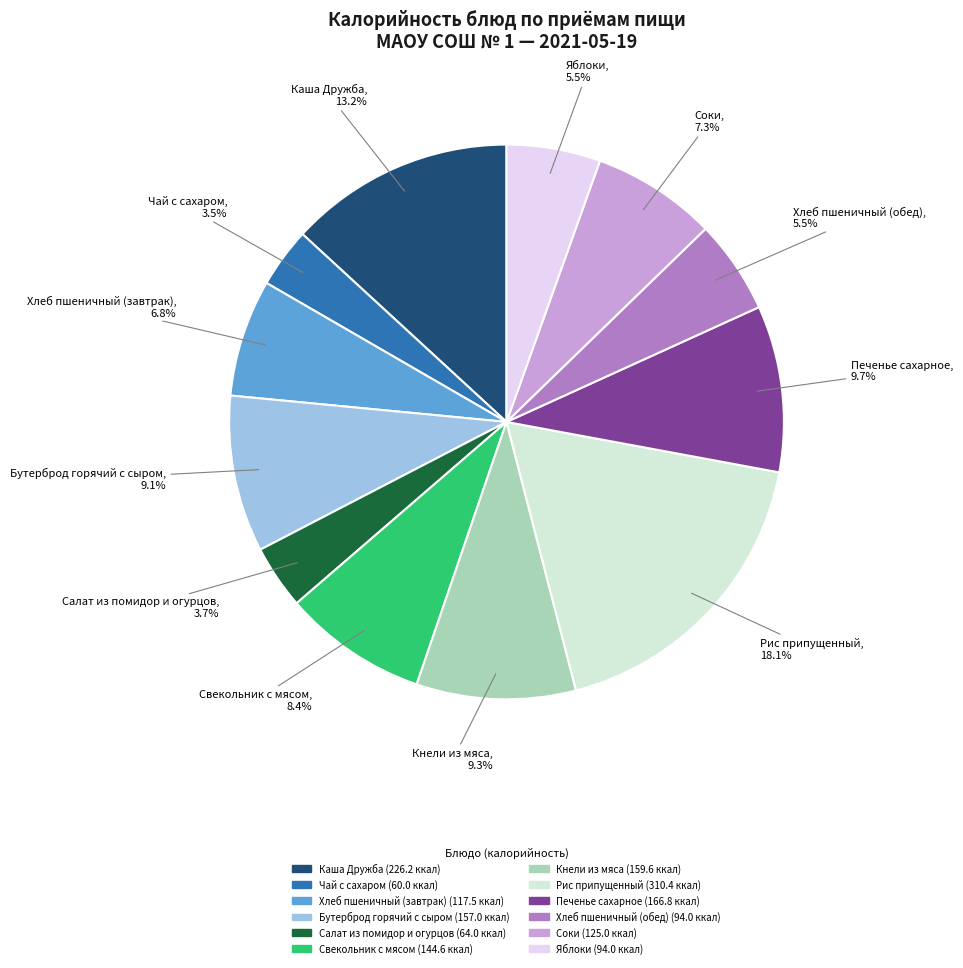

True or false: Соки accounts for 7% of the total.

True